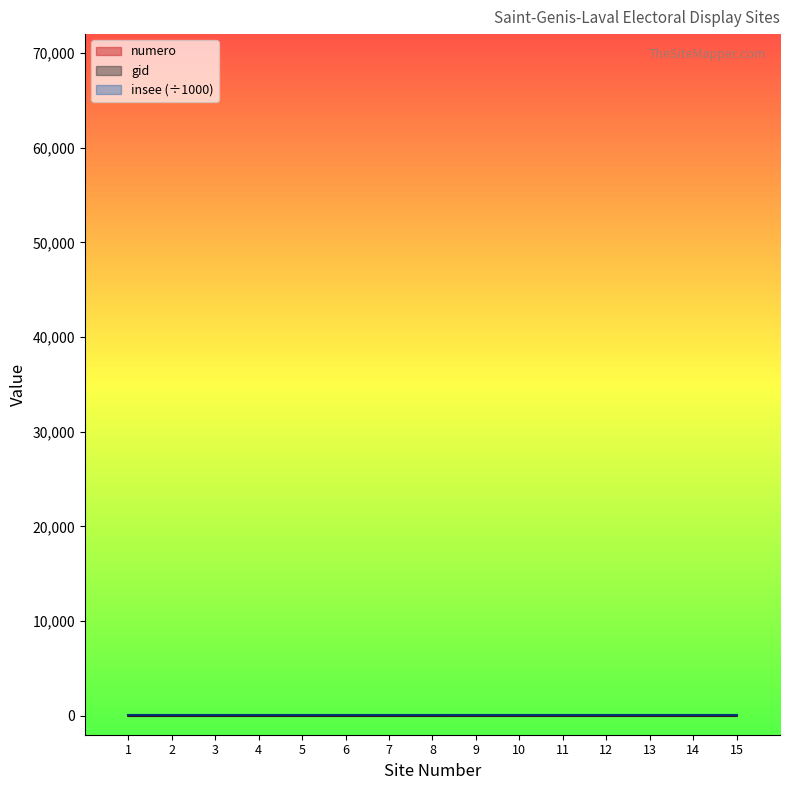

How many lines are shown in the chart?

3